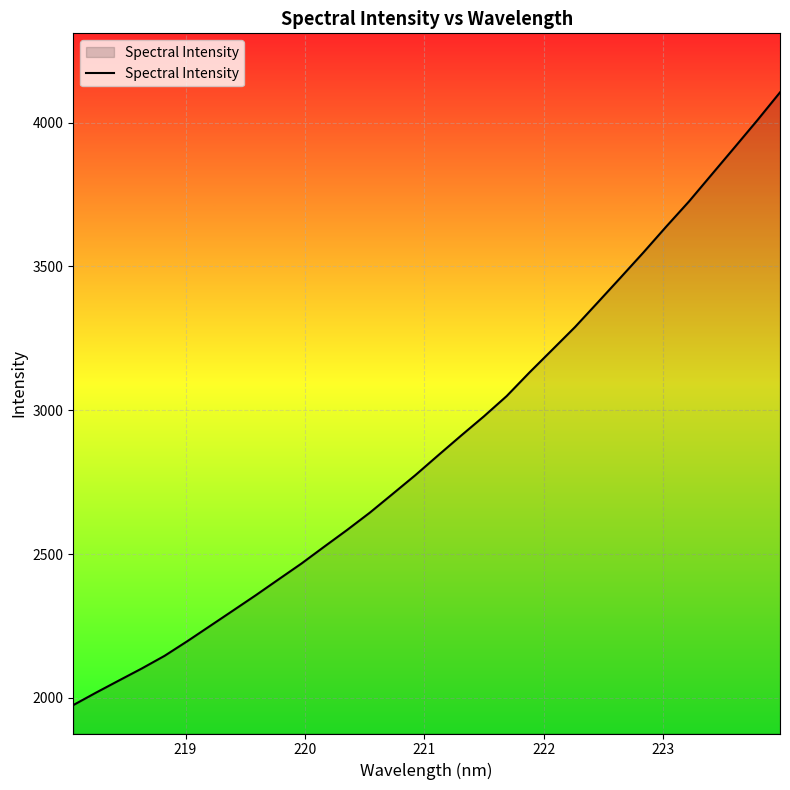

What is the minimum value shown in the chart?

1975.3